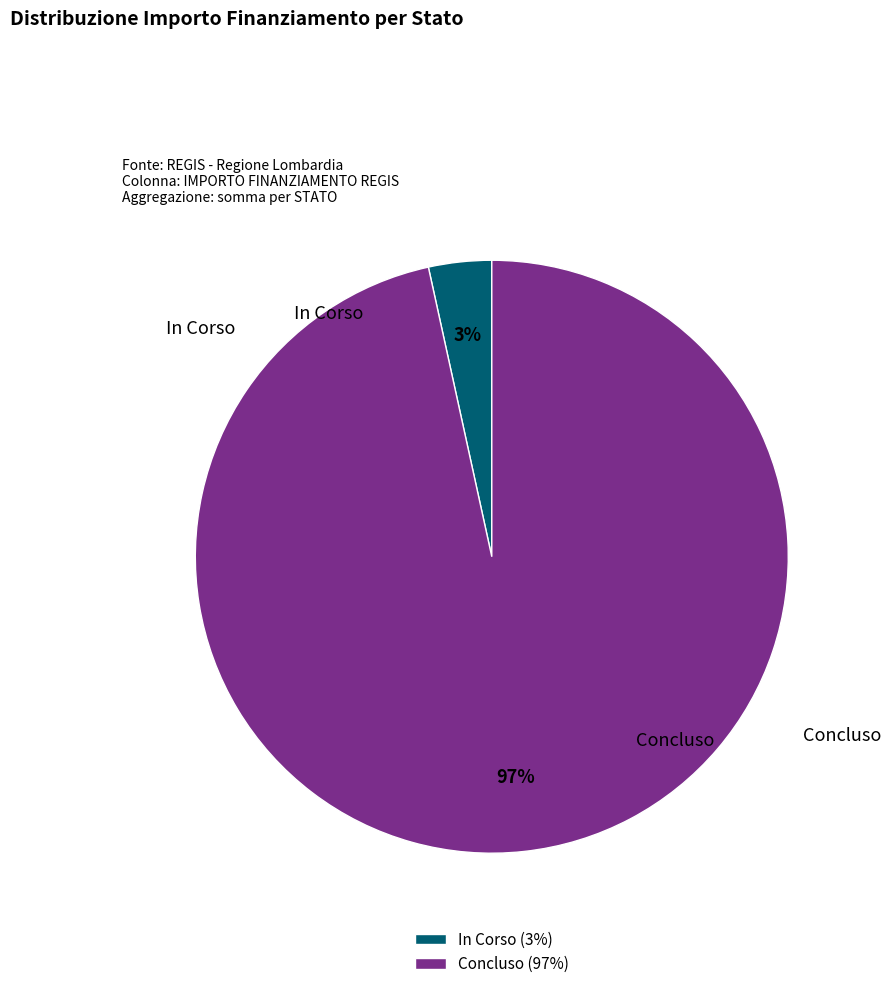

Does Concluso represent more than half of the total?

Yes